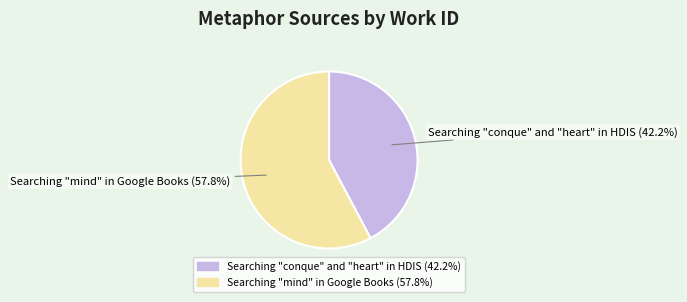

The Searching "conque" and "heart" in HDIS slice represents 42% of the pie. True or false?

True